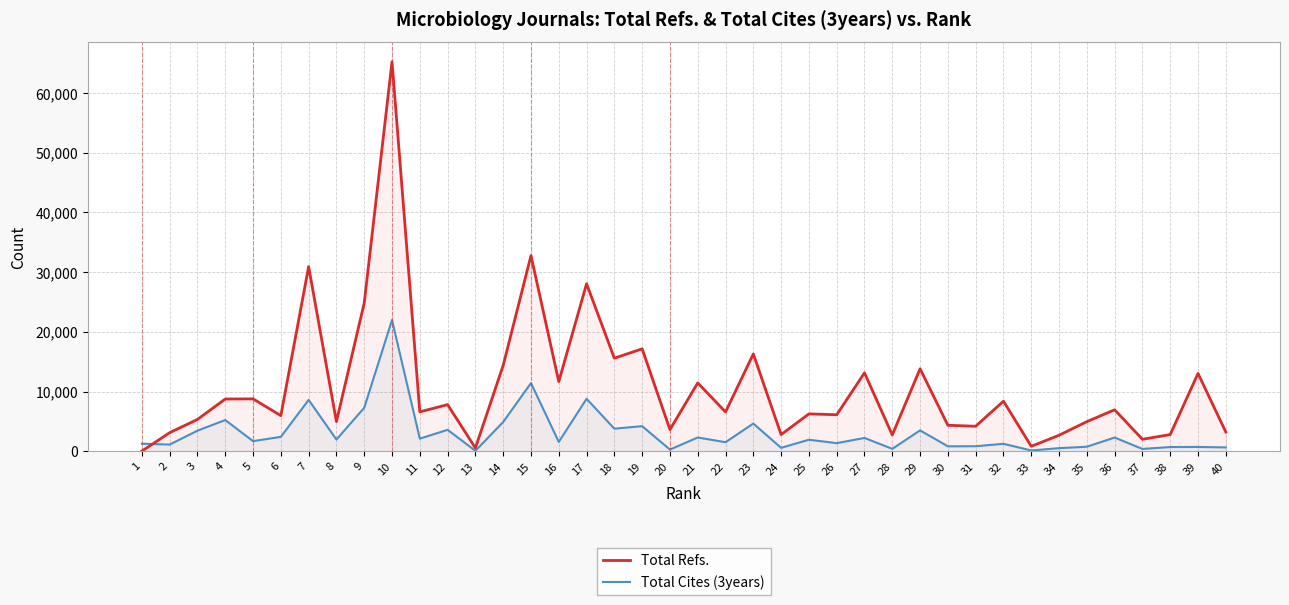

Rank the series at 37 from lowest to highest value.

Total Cites (3years), Total Refs.